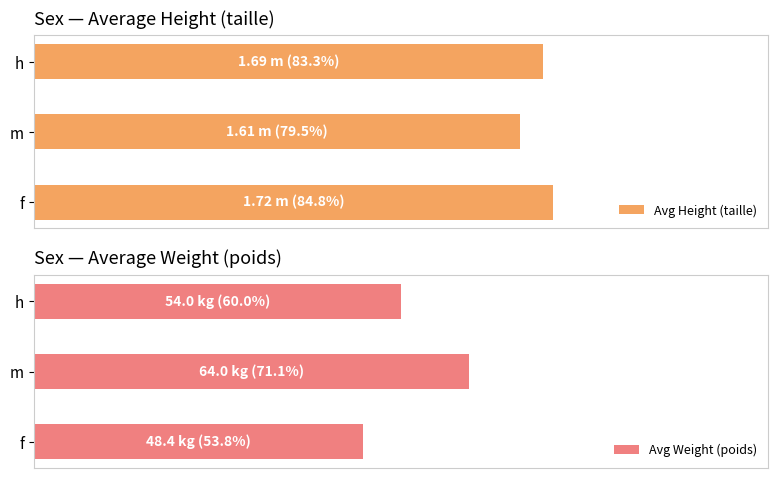

Reading left to right, list all the values displayed in this chart.

Avg Height (taille): 84.8	79.5	83.3
Avg Weight (poids): 53.8	71.1	60.0